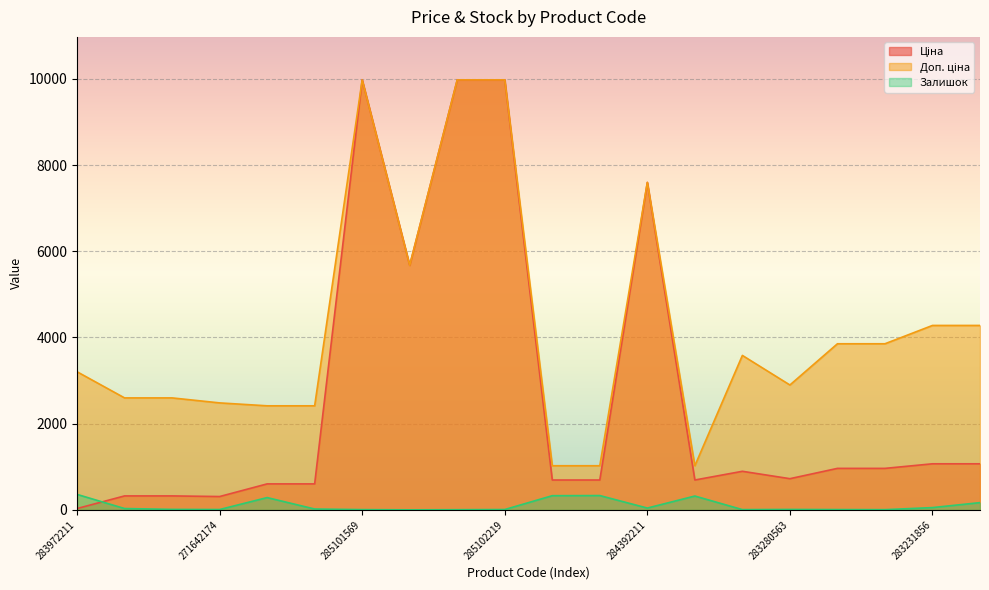

What is the sum of the Залишок values at 10832185 and 259552213?

332.0